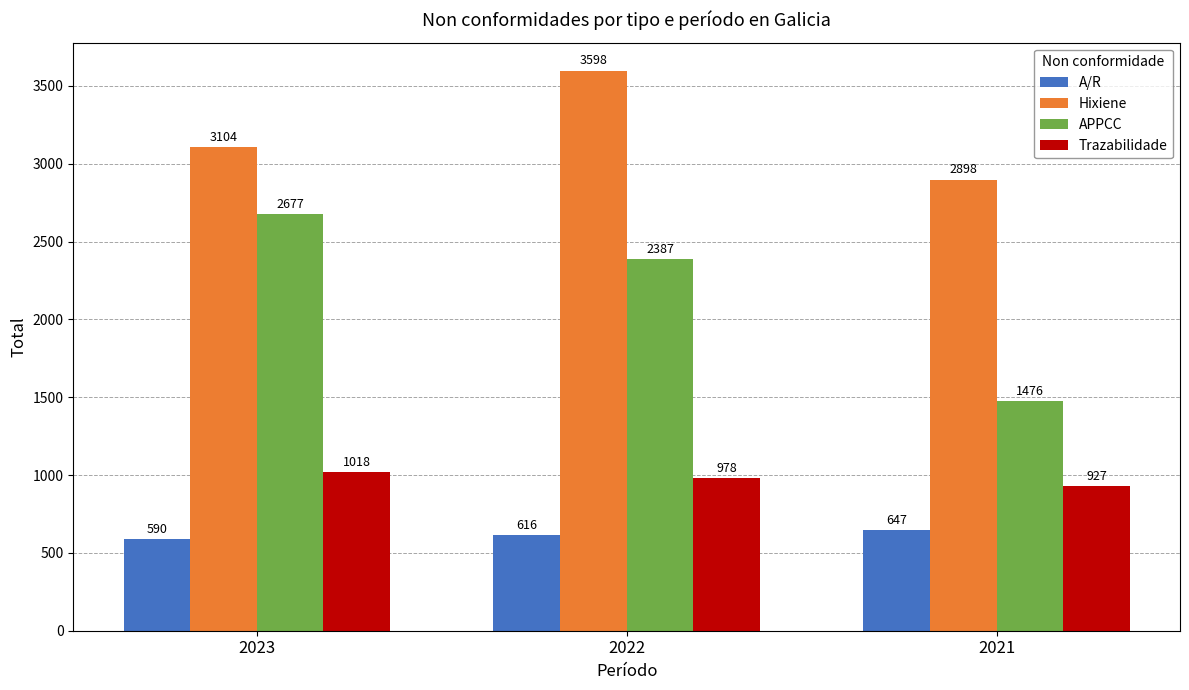

What is the total value across all series at 2021?

5948